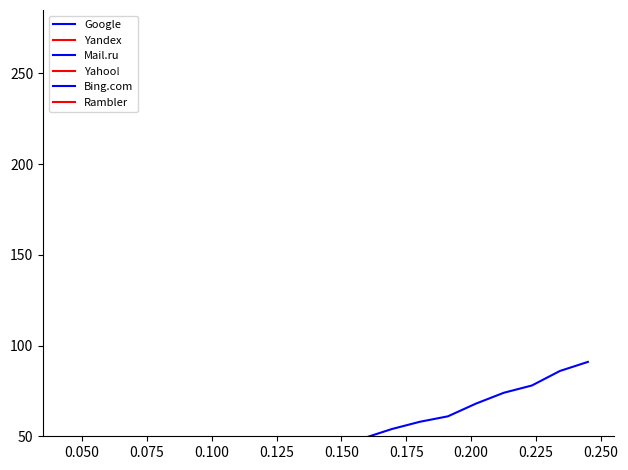

How many values in the Google series exceed 45?

9